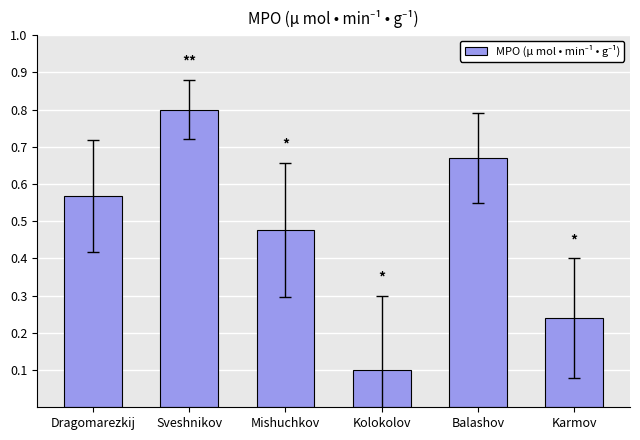

What is the label of the 2nd bar from the right?

Balashov